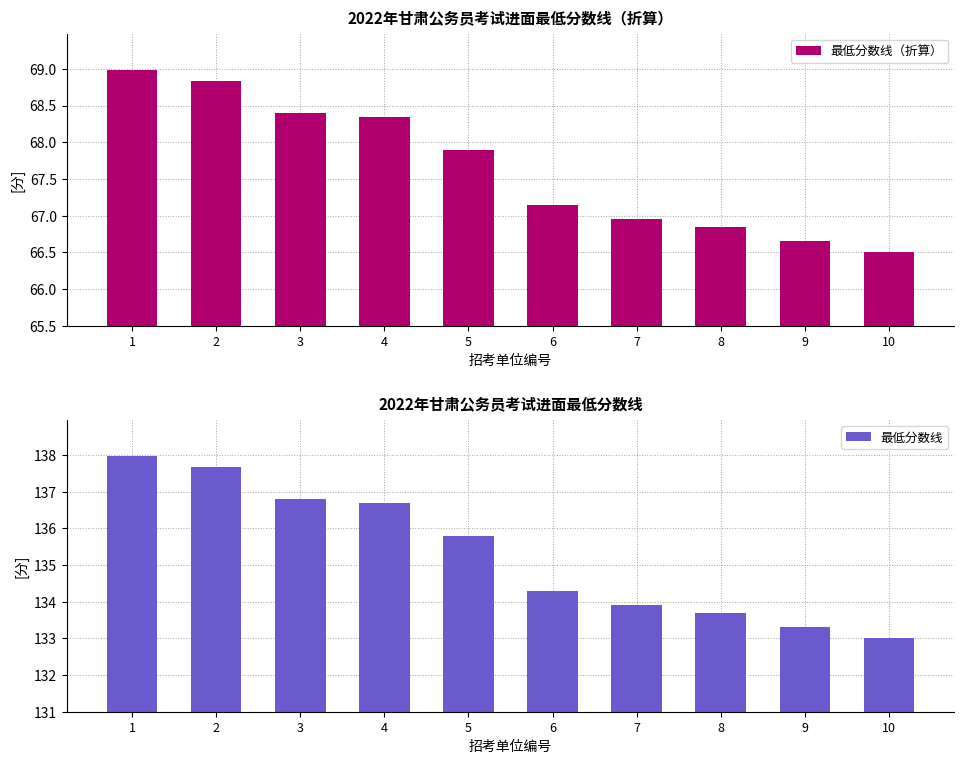

Between 3 and 2, which is larger?

2